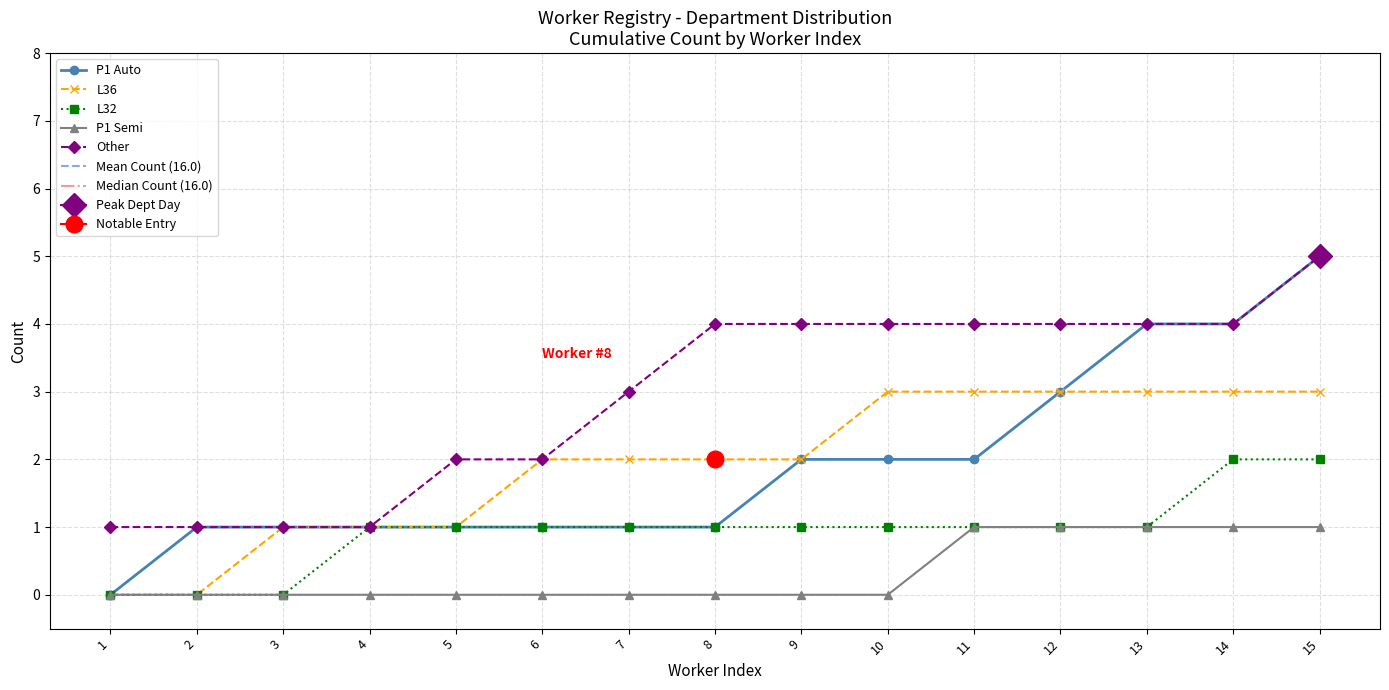

At which category is the sum across all series the highest?

15